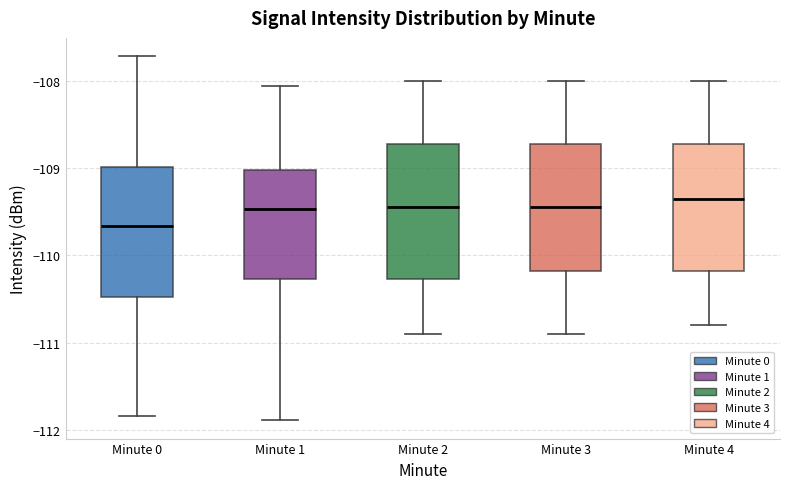

Reading left to right, transcribe this box plot: for each box, give where its median line is, the range the box spans, and where its two whiskers end, as read against the y-axis. The values are not printed on the chart, so give them approximately, as read against the axis.

Minute 0: median -109.7, box -110.5 to -109.0, whiskers -111.8 to -107.7
Minute 1: median -109.5, box -110.3 to -109.0, whiskers -111.9 to -108.1
Minute 2: median -109.4, box -110.3 to -108.7, whiskers -110.9 to -108.0
Minute 3: median -109.4, box -110.2 to -108.7, whiskers -110.9 to -108.0
Minute 4: median -109.3, box -110.2 to -108.7, whiskers -110.8 to -108.0